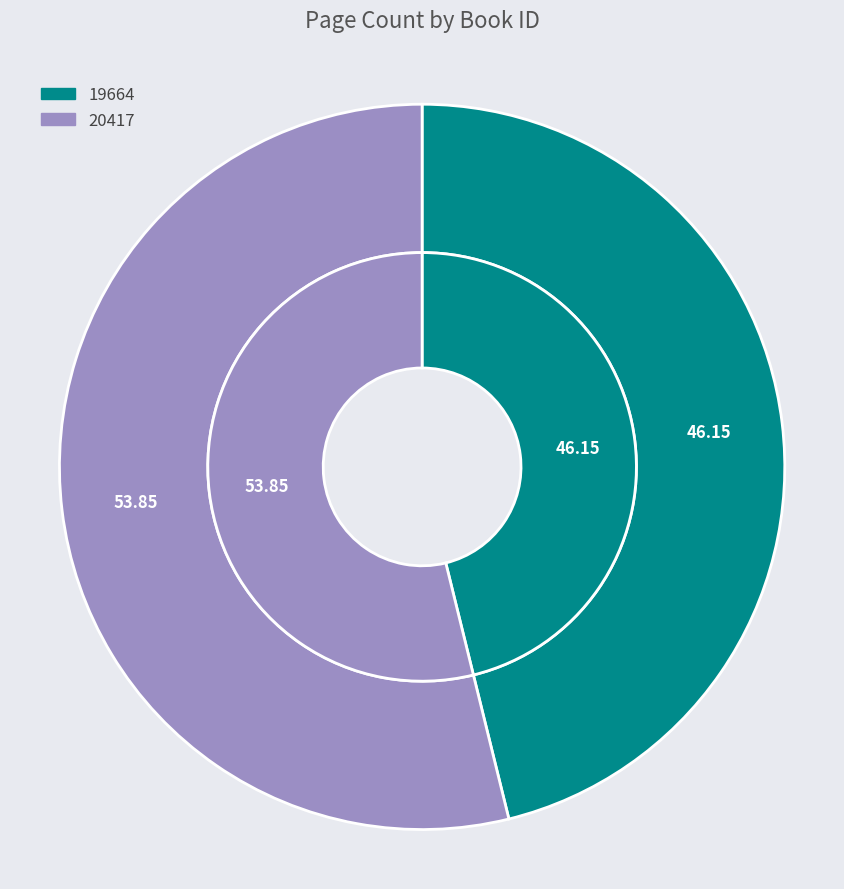

How many segments does this pie chart have?

2